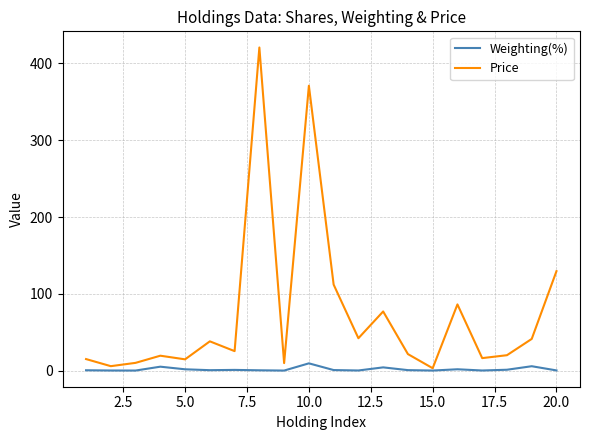

In Price, how many points are higher than both neighbors (excluding endpoints)?

6